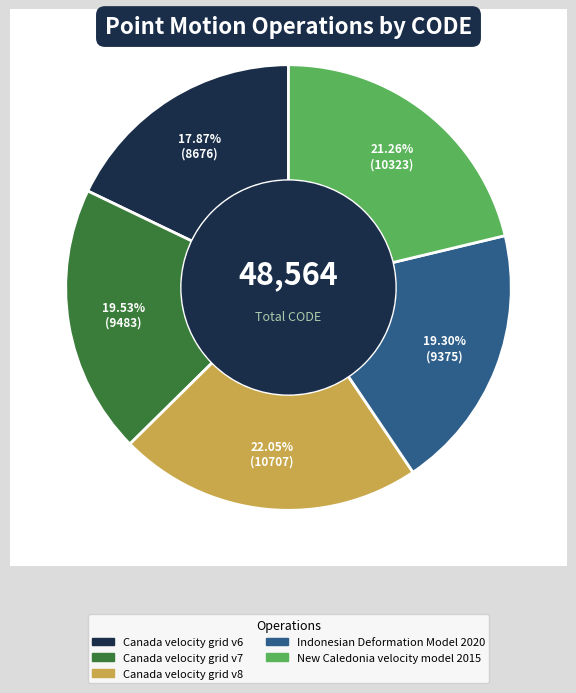

The Canada velocity grid v8 slice represents 22% of the pie. True or false?

True